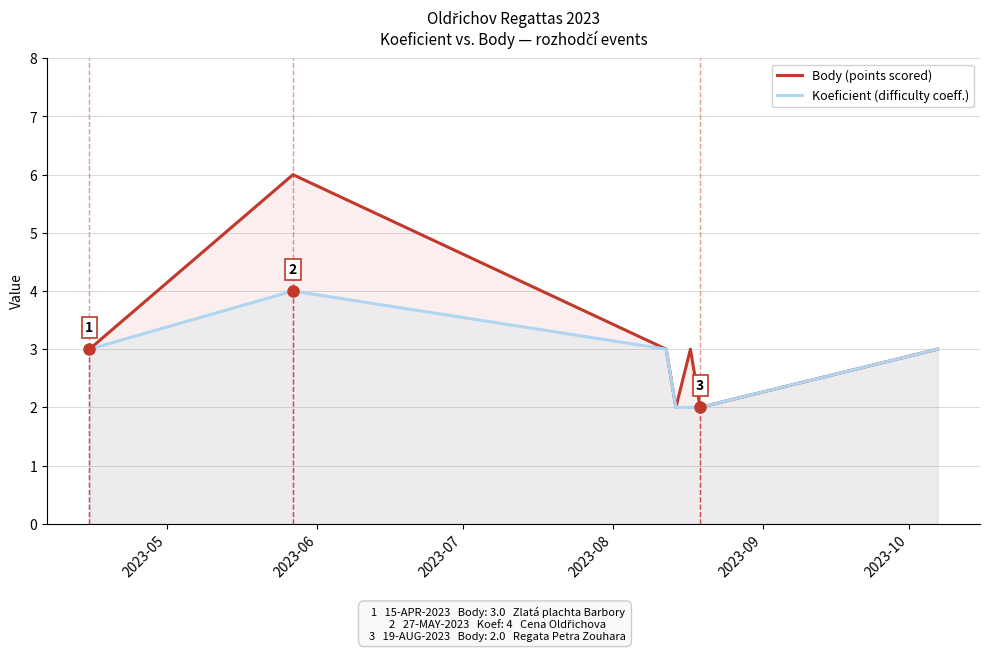

At which label is Body closest to 4?

2023-05